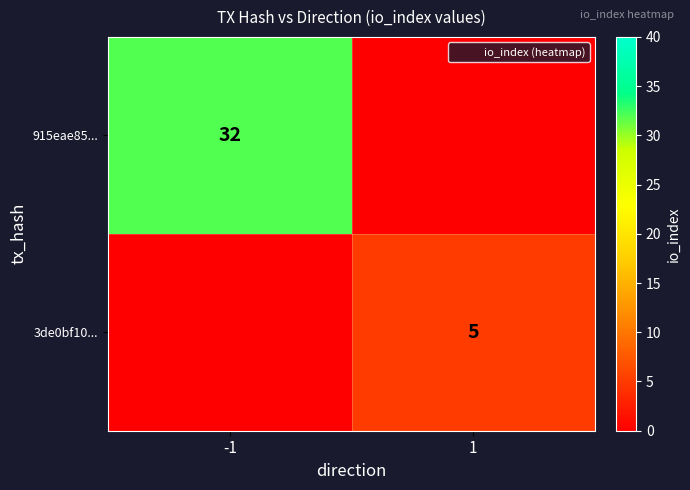

What is the difference between the 915eae85... values at -1 and 1?

32